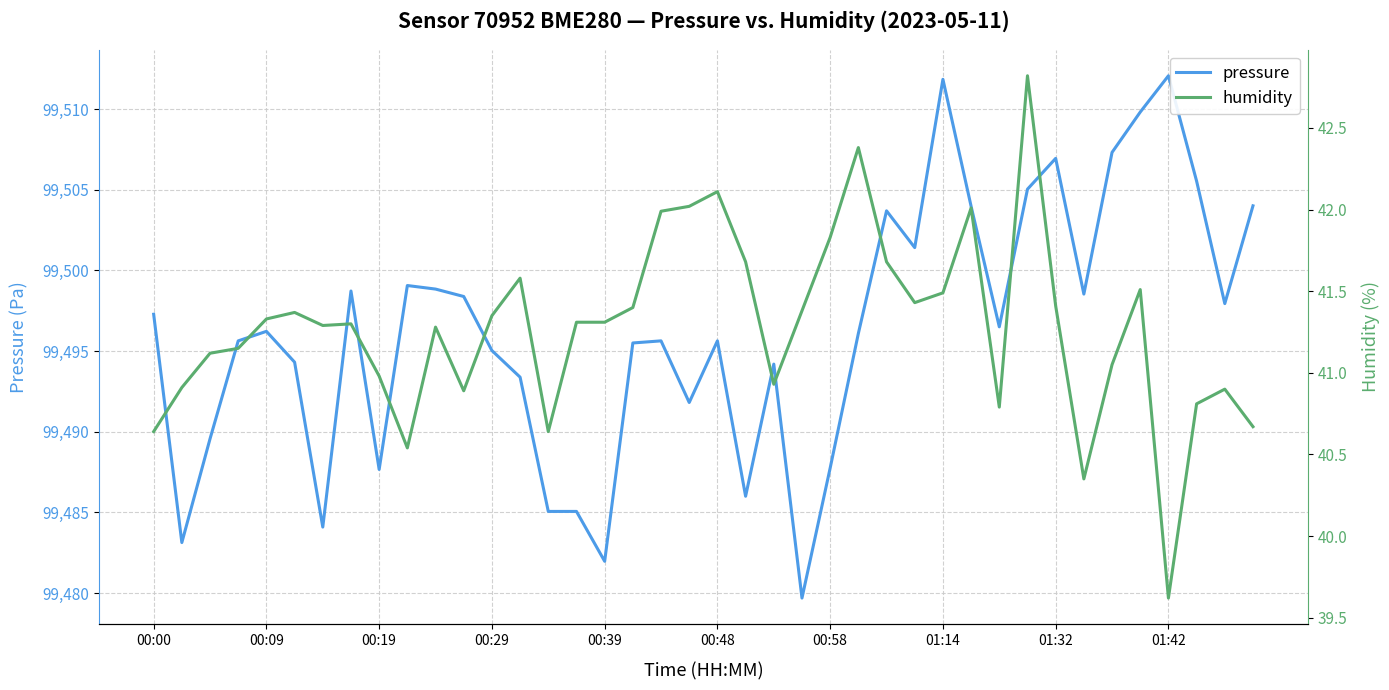

What is the maximum value for pressure?

99512.1